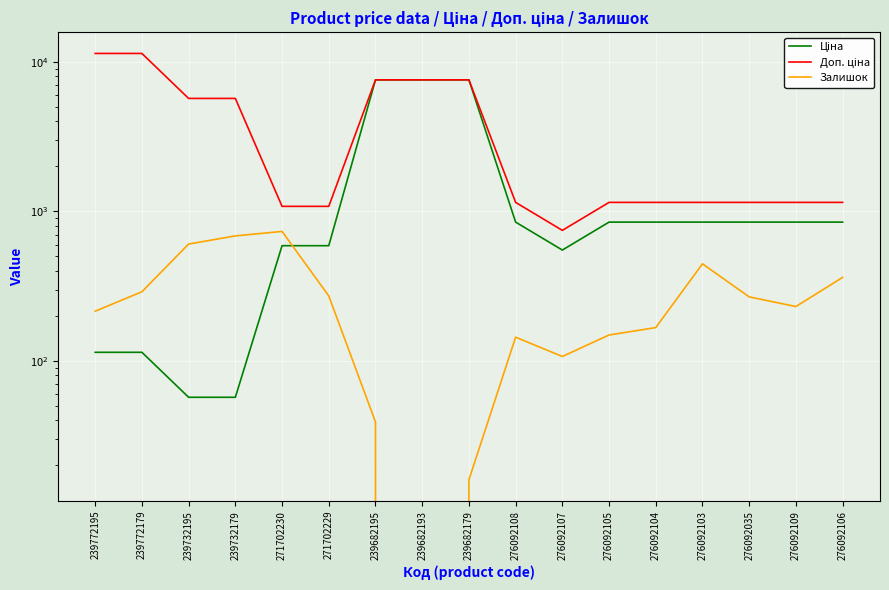

Reading left to right, transcribe all the data shown in this chart.

Ціна: 114.1	114.1	57.0	57.0	589.9	589.9	7596.5	7596.5	7596.5	848.4	551.5	848.4	848.4	848.4	848.4	848.4	848.4
Доп. ціна: 11410.0	11410.0	5705.0	5705.0	1081.7	1081.7	7596.5	7596.5	7596.5	1149.7	747.0	1149.7	1149.7	1149.7	1149.7	1149.7	1149.7
Залишок: 215.0	290.0	605.0	686.0	735.0	272.0	39.0	0.0	16.0	144.0	107.0	149.0	167.0	446.0	268.0	231.0	362.0